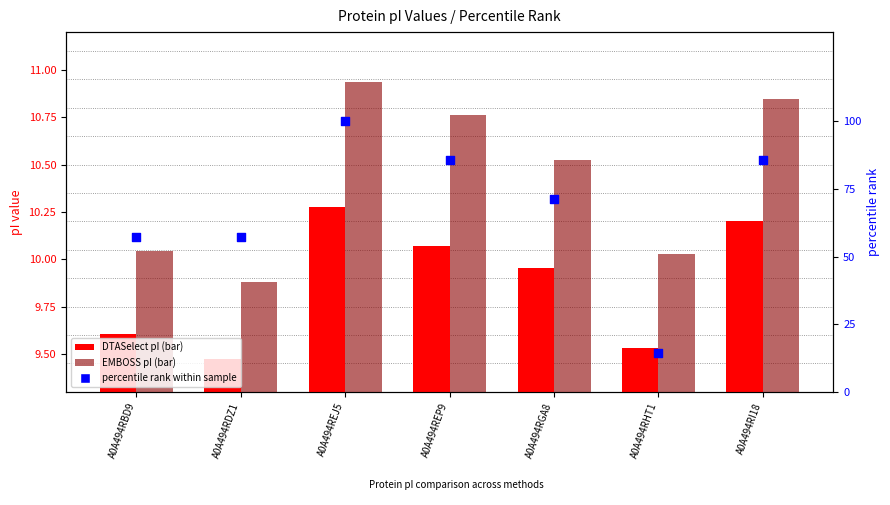

Is the value of percentile rank within sample at A0A494RGA8 greater than the value of EMBOSS pI at A0A494RI18?

Yes